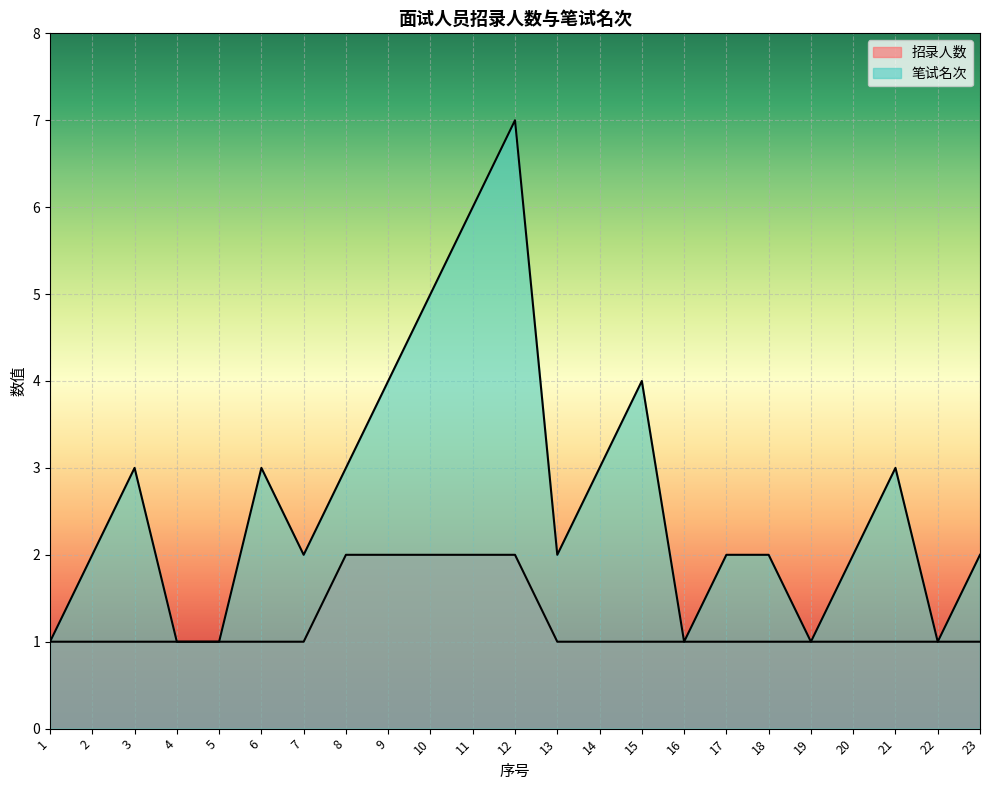

Which has a higher value, 8 or 14?

8